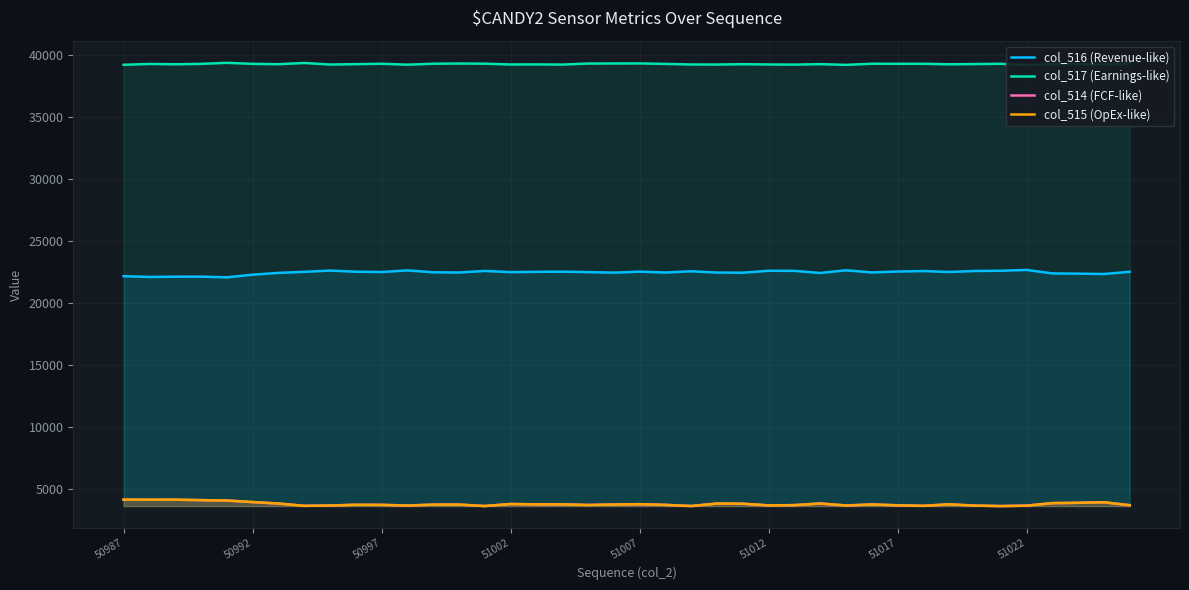

Which series has the largest range (max minus min)?

col_516 (Revenue-like)